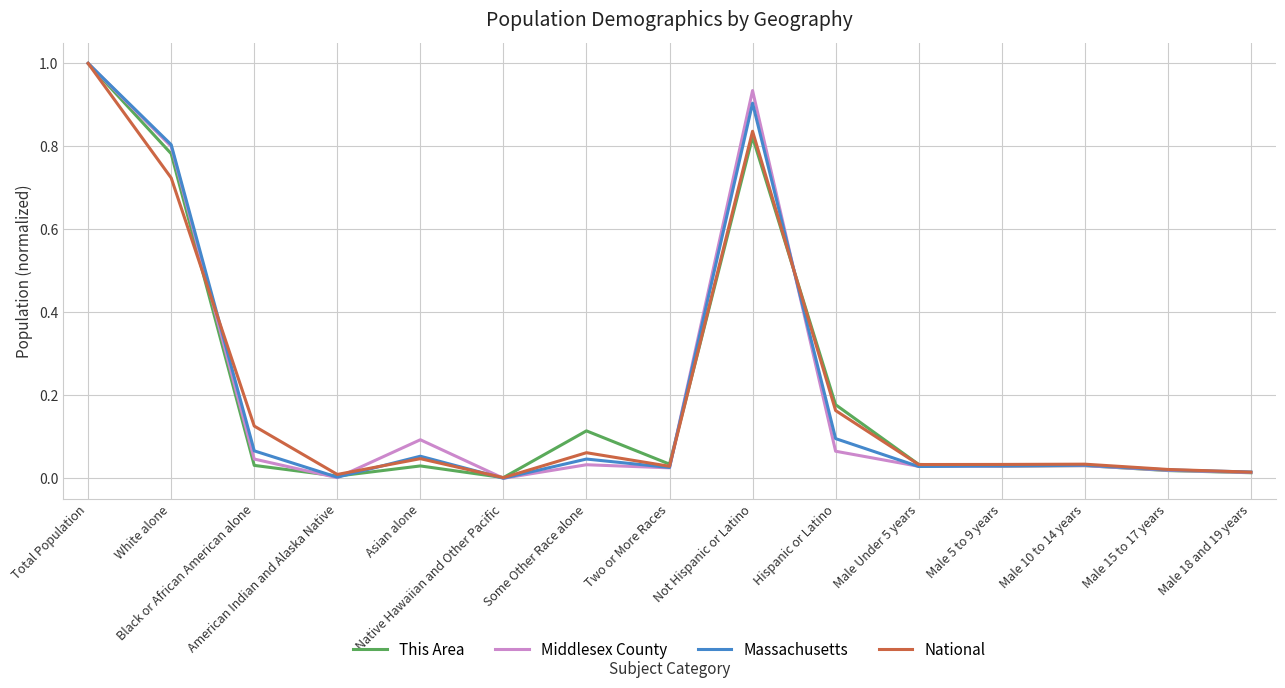

What is the maximum value for Massachusetts?

1.0